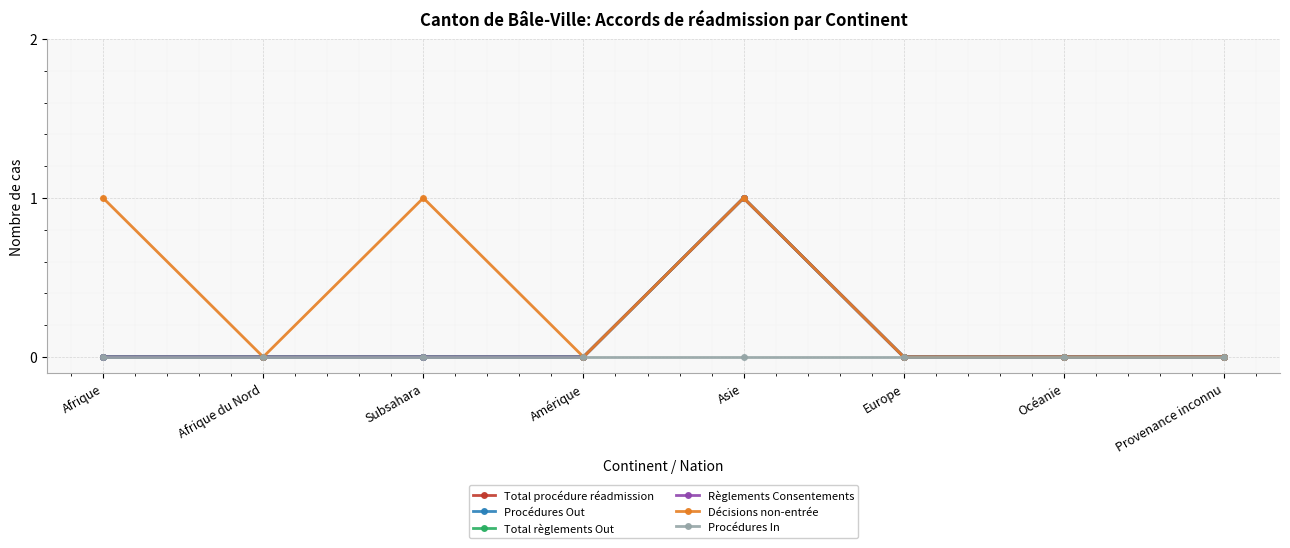

Is this an area chart (filled region under the line)?

No